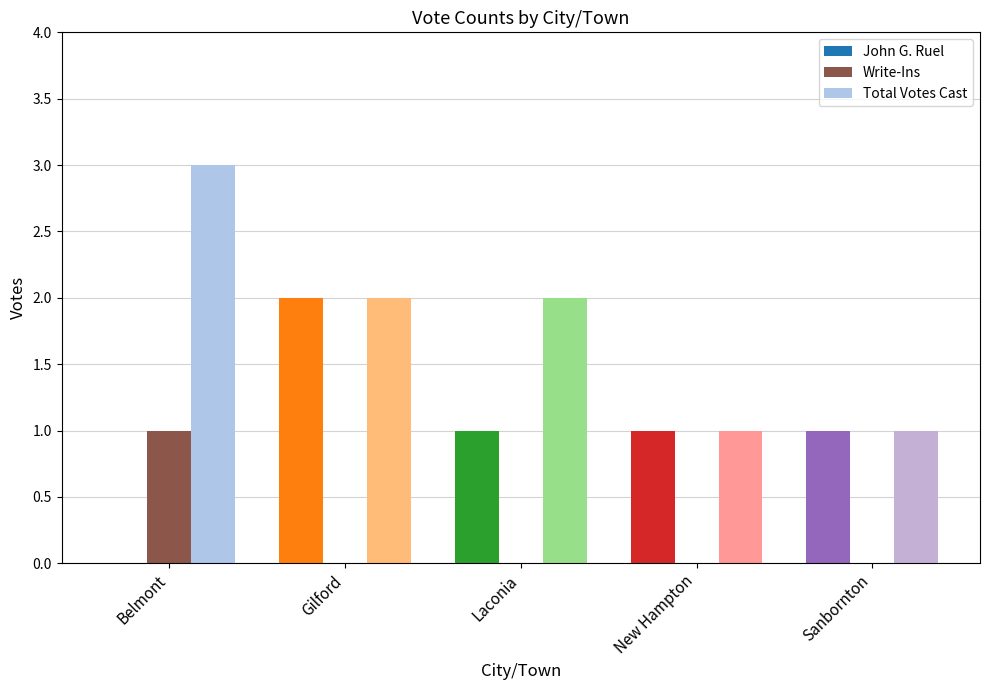

Does the chart contain stacked bars?

No